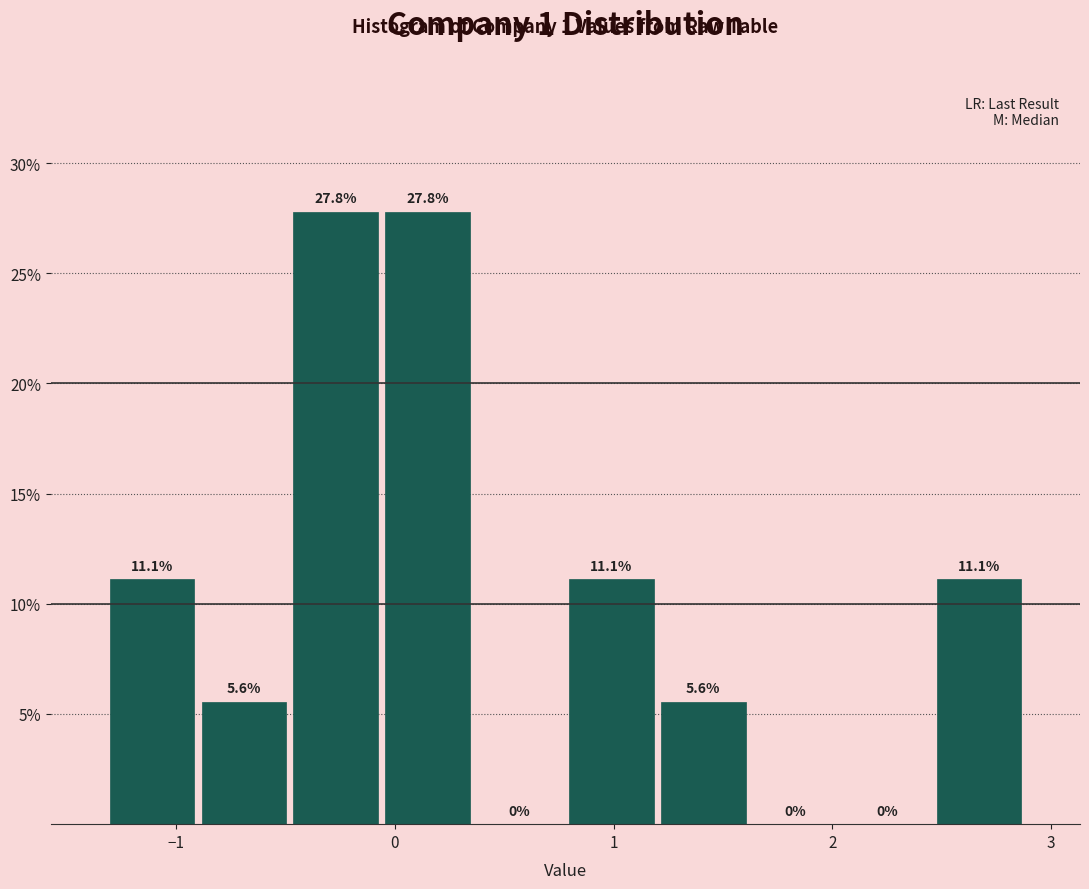

What is the height of the bar covering -0.48 to -0.06 on the x-axis? The bar edges are not printed on the chart, so give them approximately, as read against the axis.

27.8